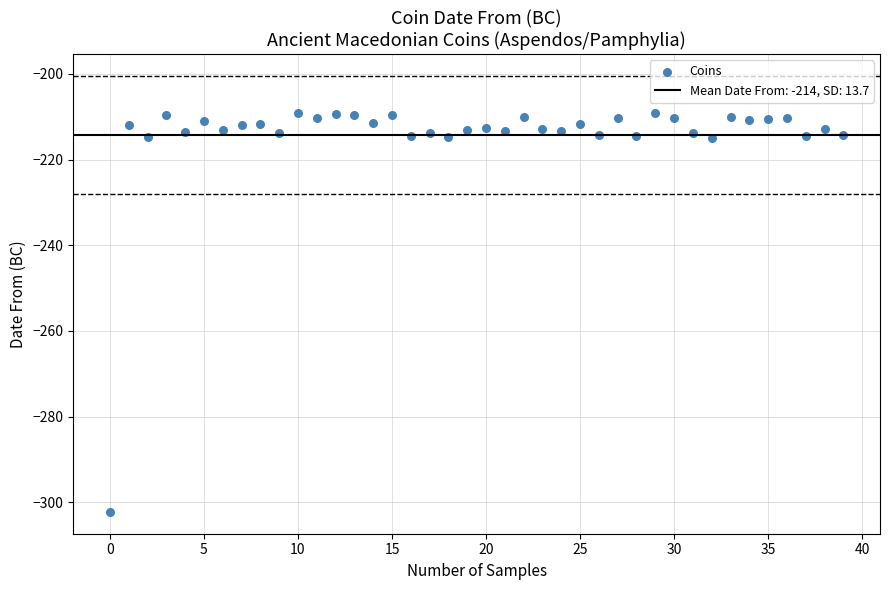

What is the range of Y values (max minus min)?

93.2